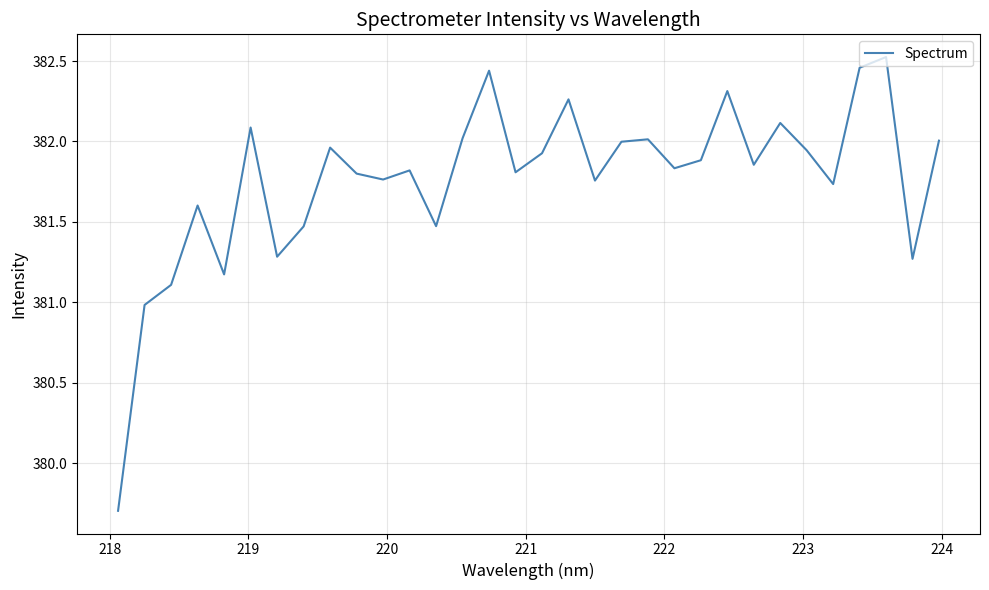

How many lines are shown in the chart?

1